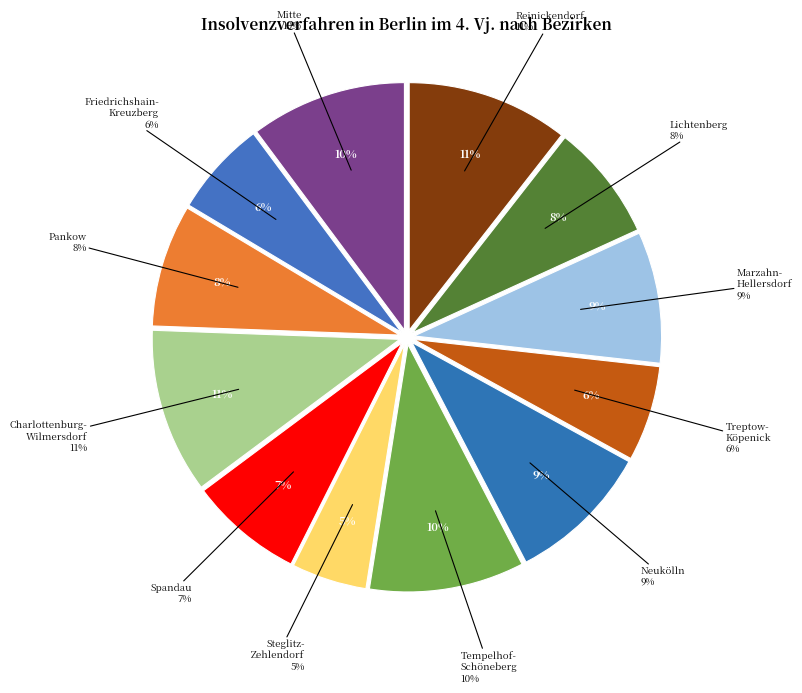

Which has a higher value, Charlottenburg-
Wilmersdorf or Treptow-
Köpenick?

Charlottenburg-
Wilmersdorf